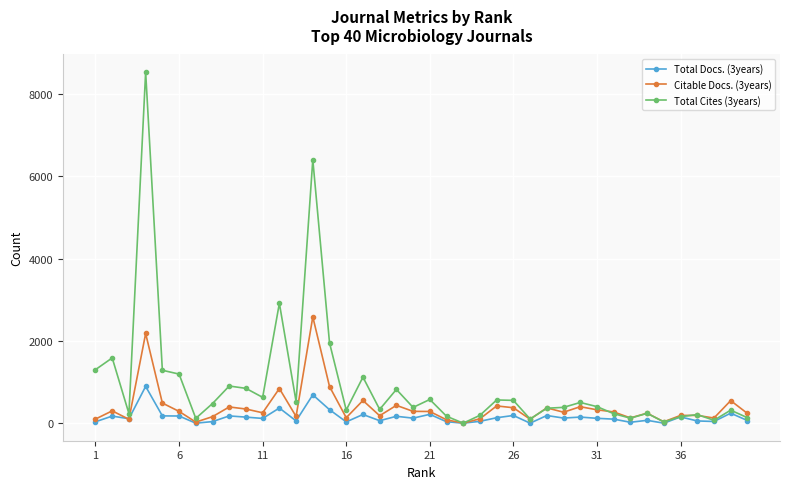

What is the difference between the maximum and minimum values in the Total Cites (3years) series?

8534